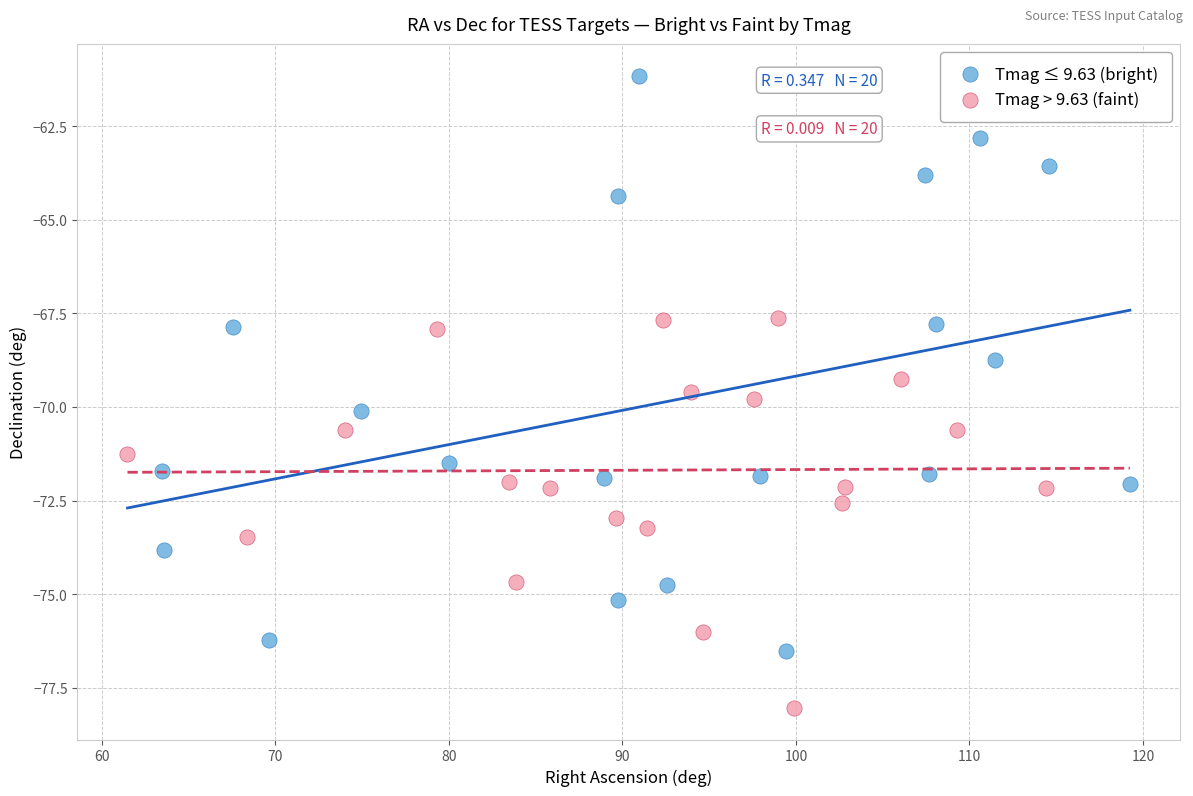

Which series has the widest spread of Y values?

Tmag ≤ 9.63 (bright)